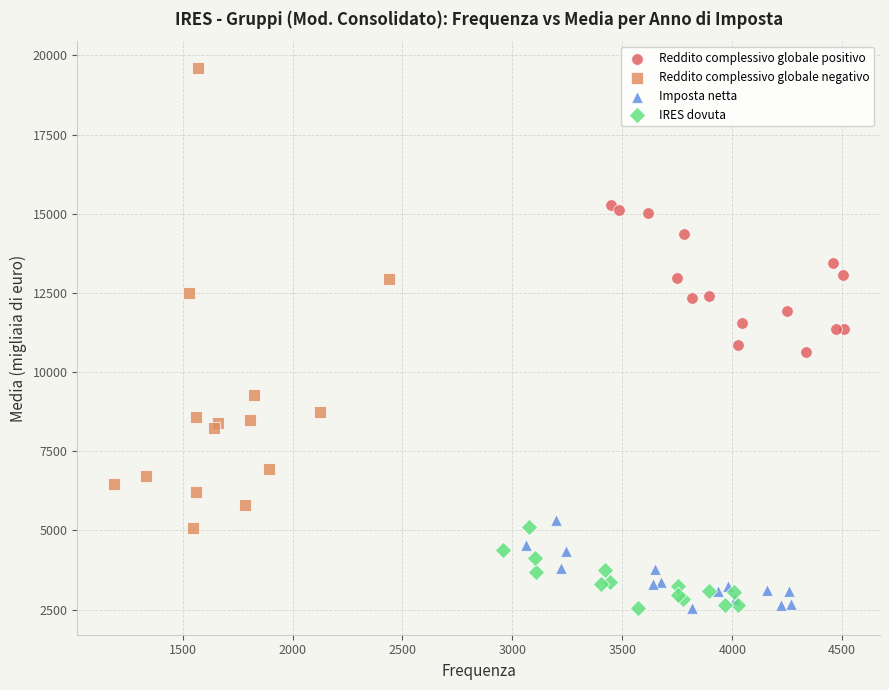

Which series reaches the maximum Y coordinate?

Reddito complessivo globale negativo